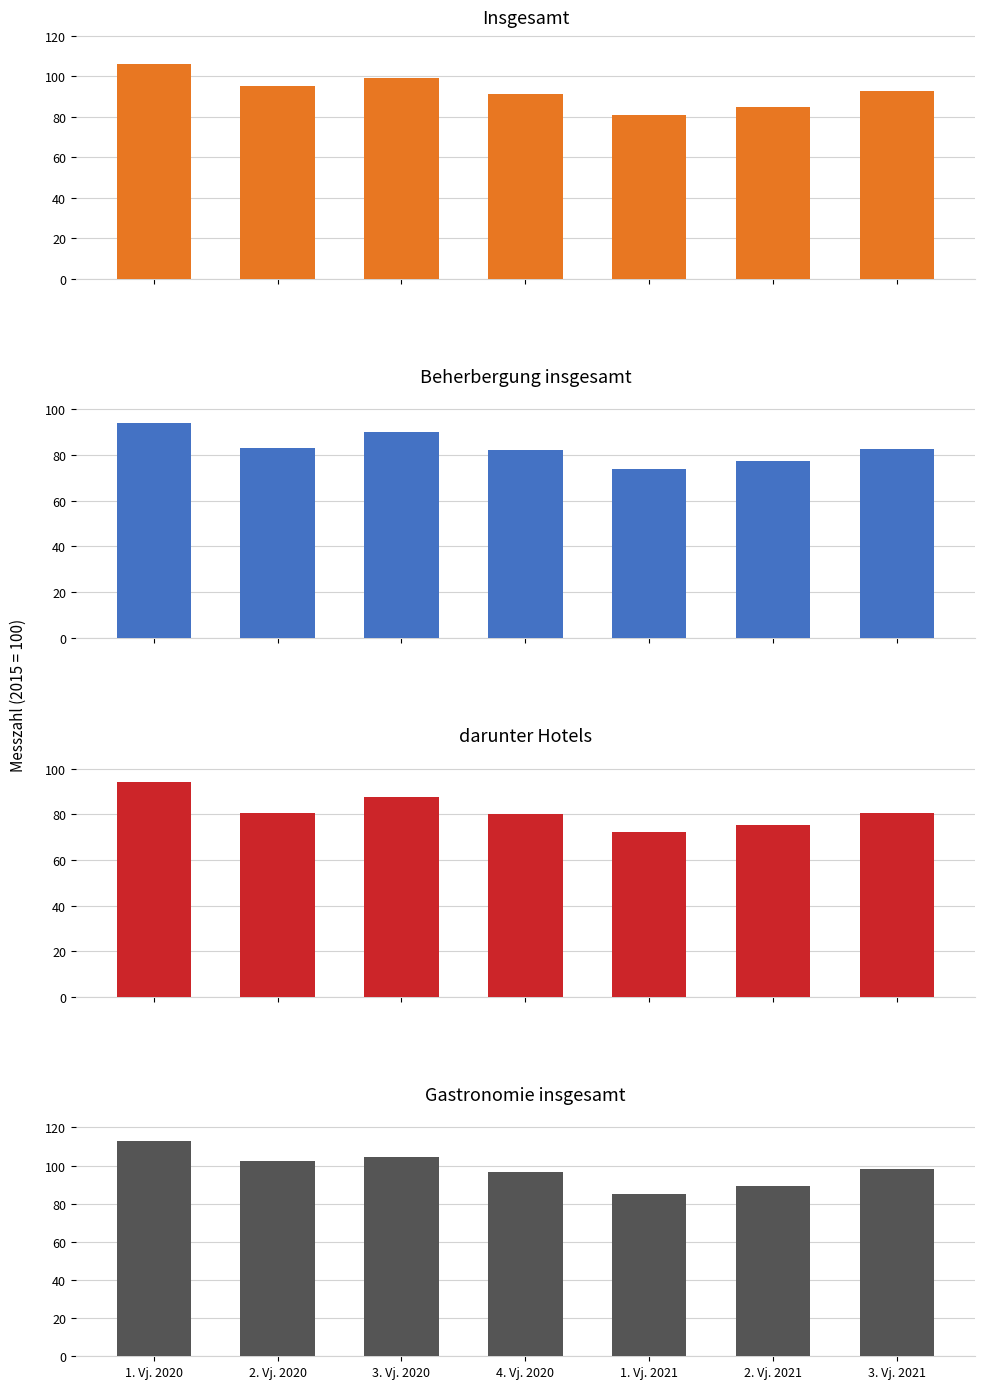

Rank the series at 2. Vj. 2020 from lowest to highest value.

darunter Hotels, Beherbergung insgesamt, Insgesamt, Gastronomie insgesamt